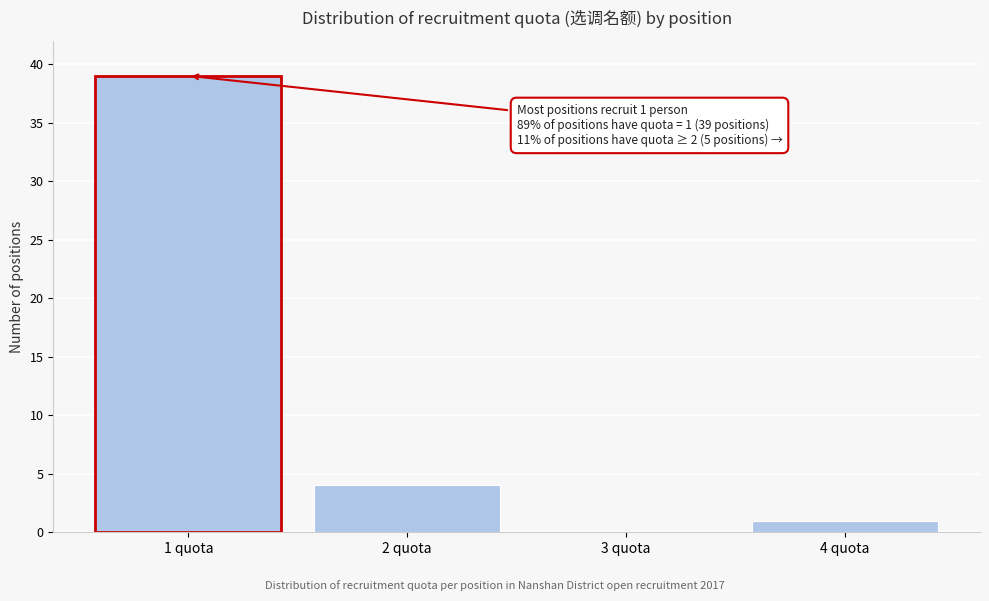

Reading left to right, what are all the values shown in this chart?

1 quota=39	2 quota=4	3 quota=0	4 quota=1